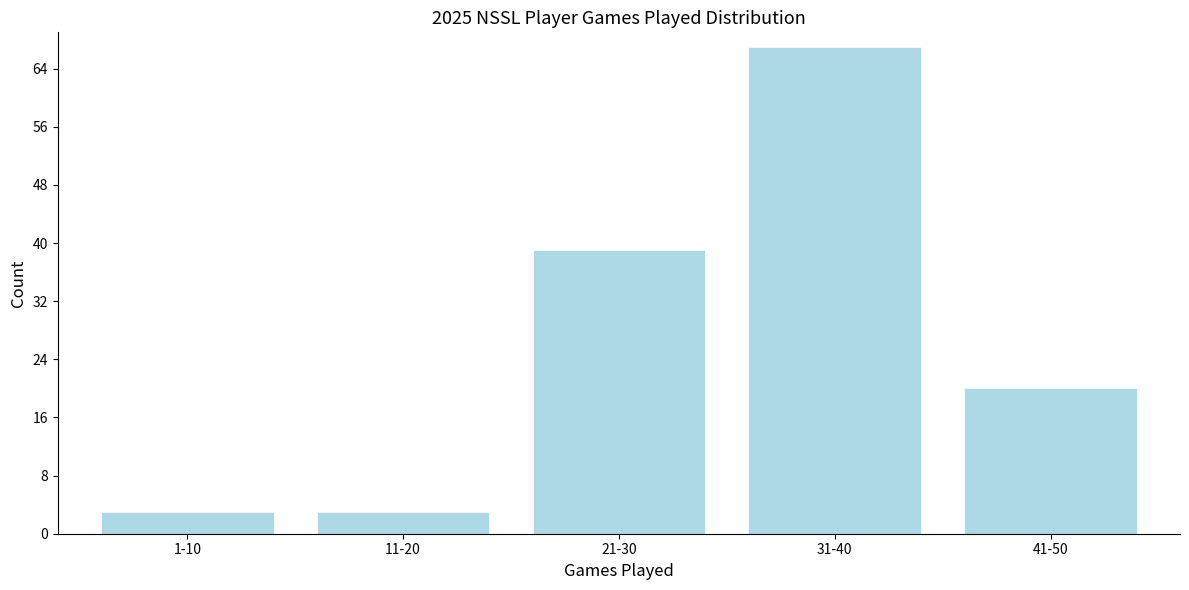

Reading left to right, transcribe all the data shown in this chart.

3	3	39	67	20